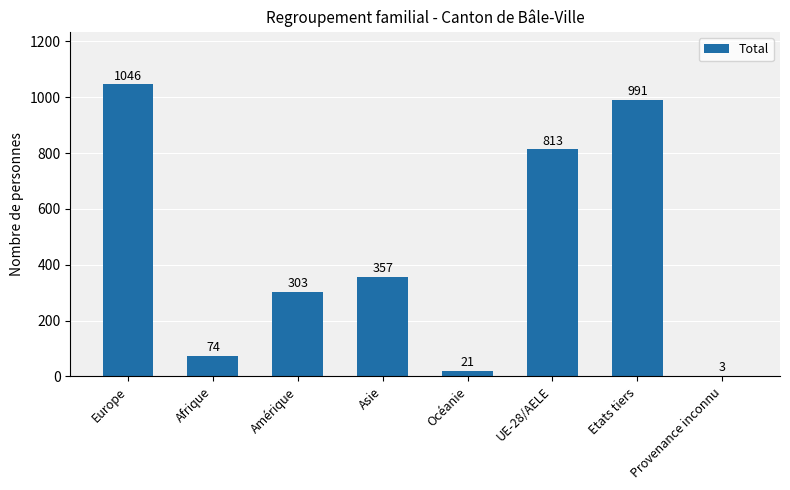

What is the sum of all values?

3608